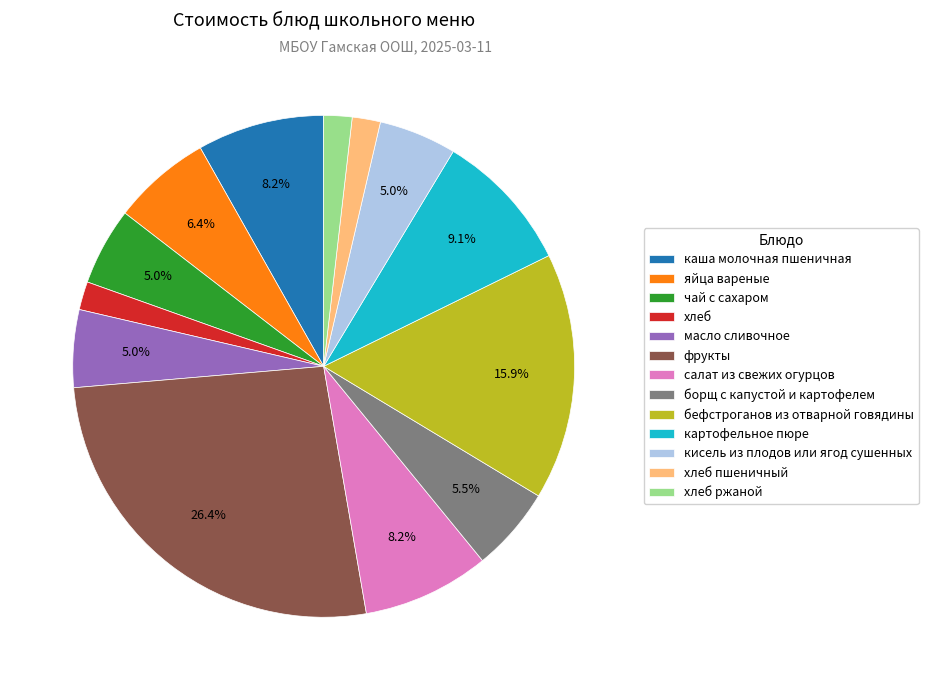

To the nearest percent, what is the difference between the largest and smallest slice percentages?

25%